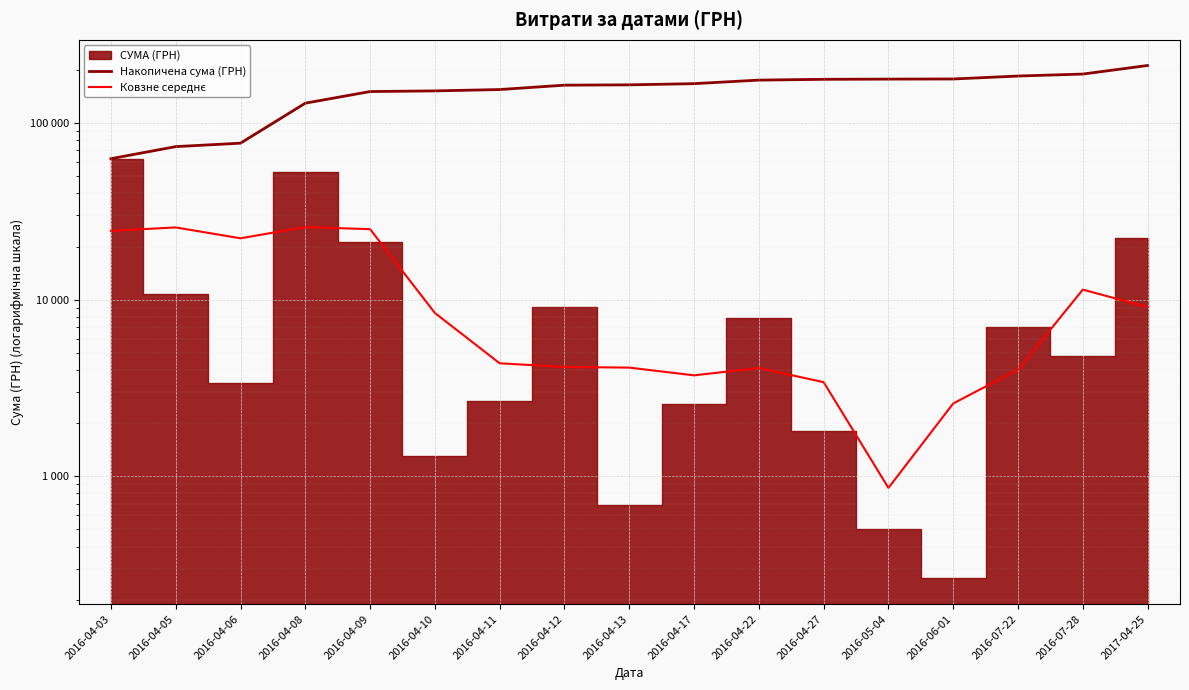

True or false: Накопичена сума (ГРН) and Ковзне середнє intersect in this chart.

False